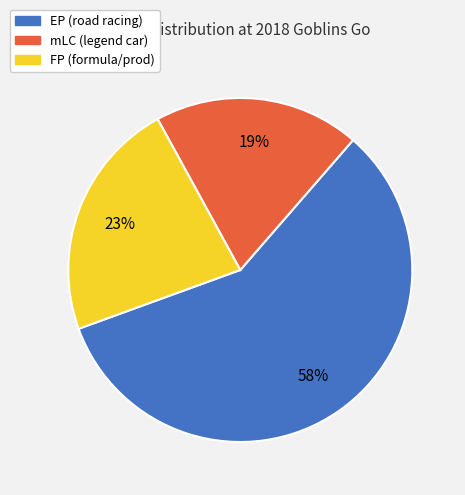

The mLC slice represents 7% of the pie. True or false?

False